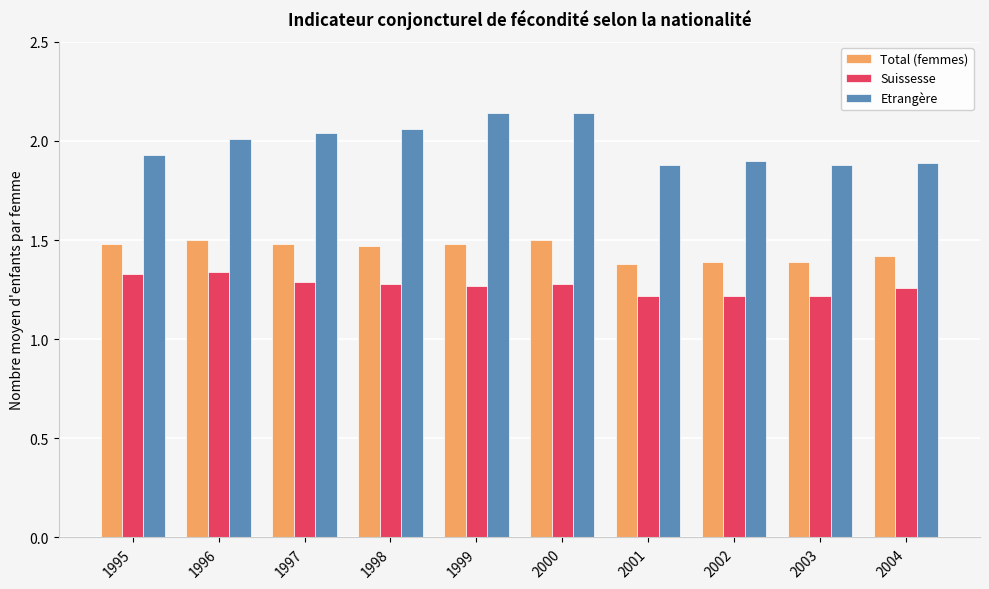

Which series has the largest total across all categories?

Etrangère